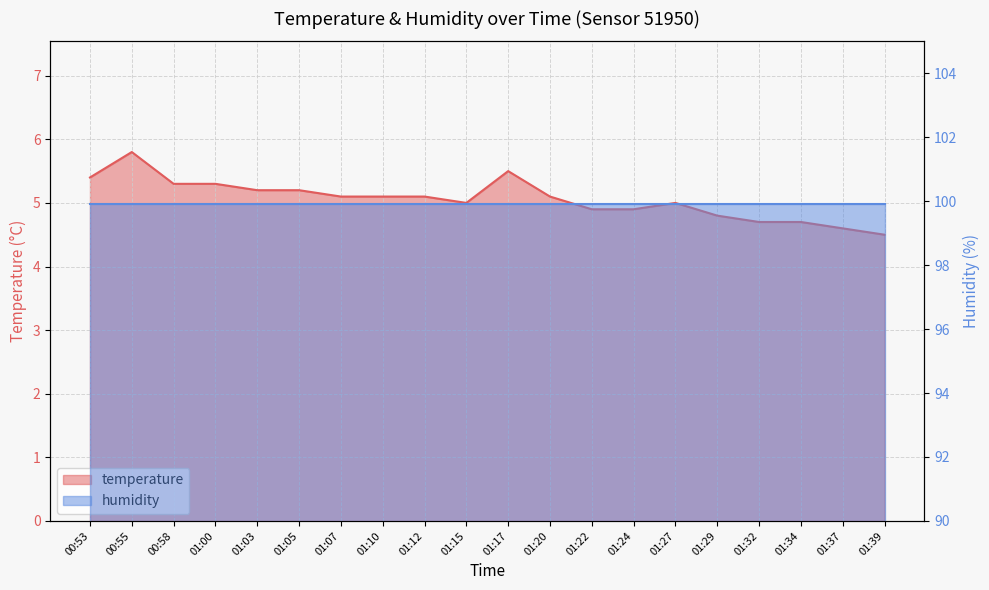

Which has a higher value, 01:12 or 01:05?

01:05